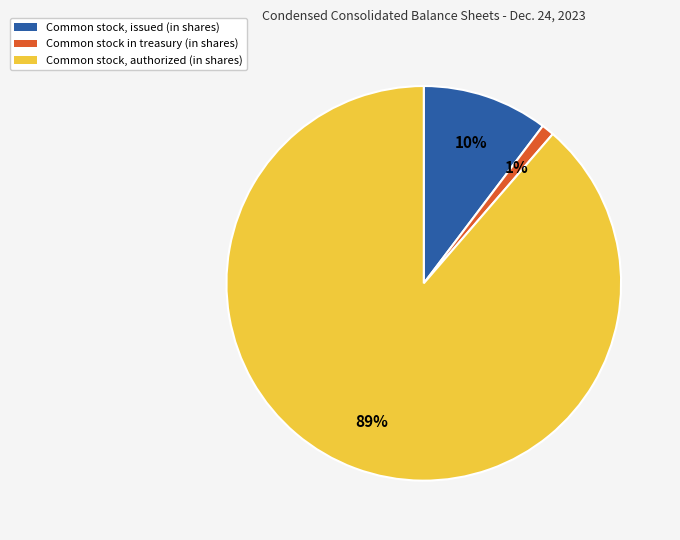

How many segments does this pie chart have?

3